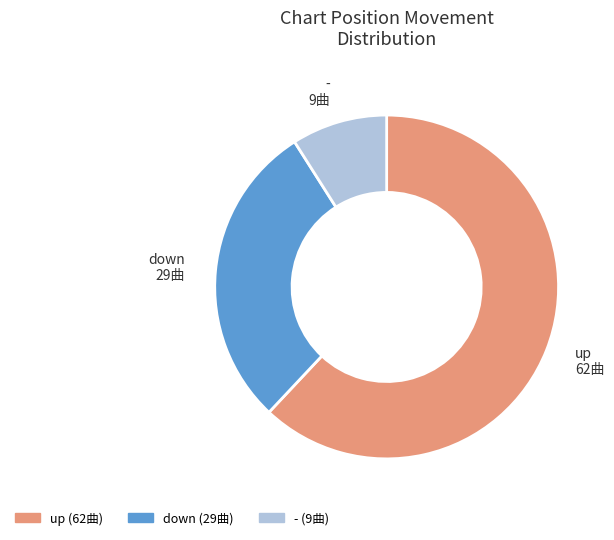

The - slice represents 9% of the pie. True or false?

True